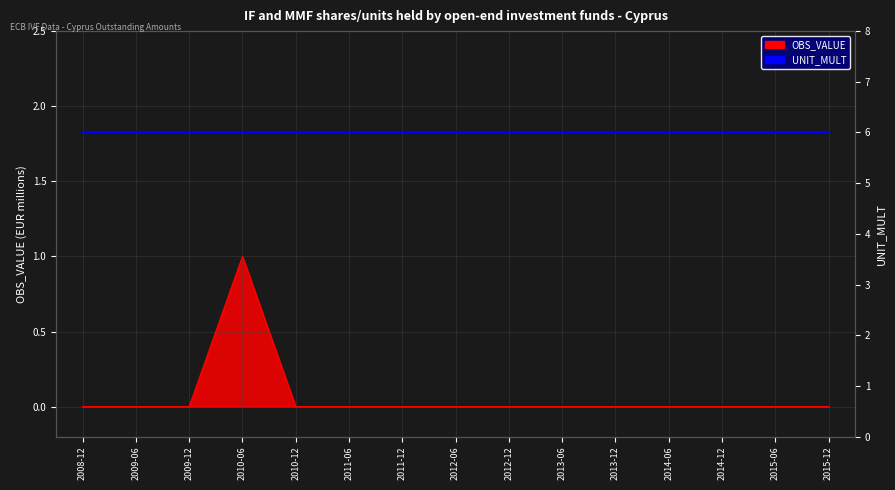

At which category does the chart reach its minimum across all series?

2008-12